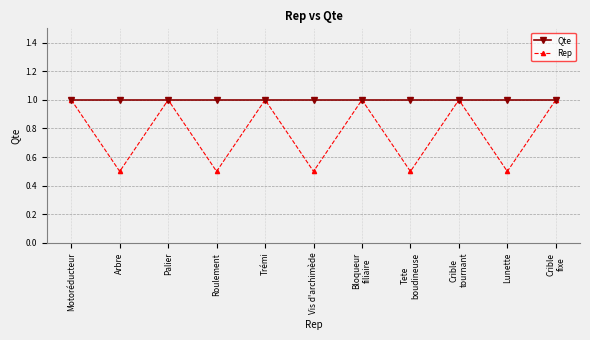

The Qte series shows 0.4 at Roulement. True or false?

False